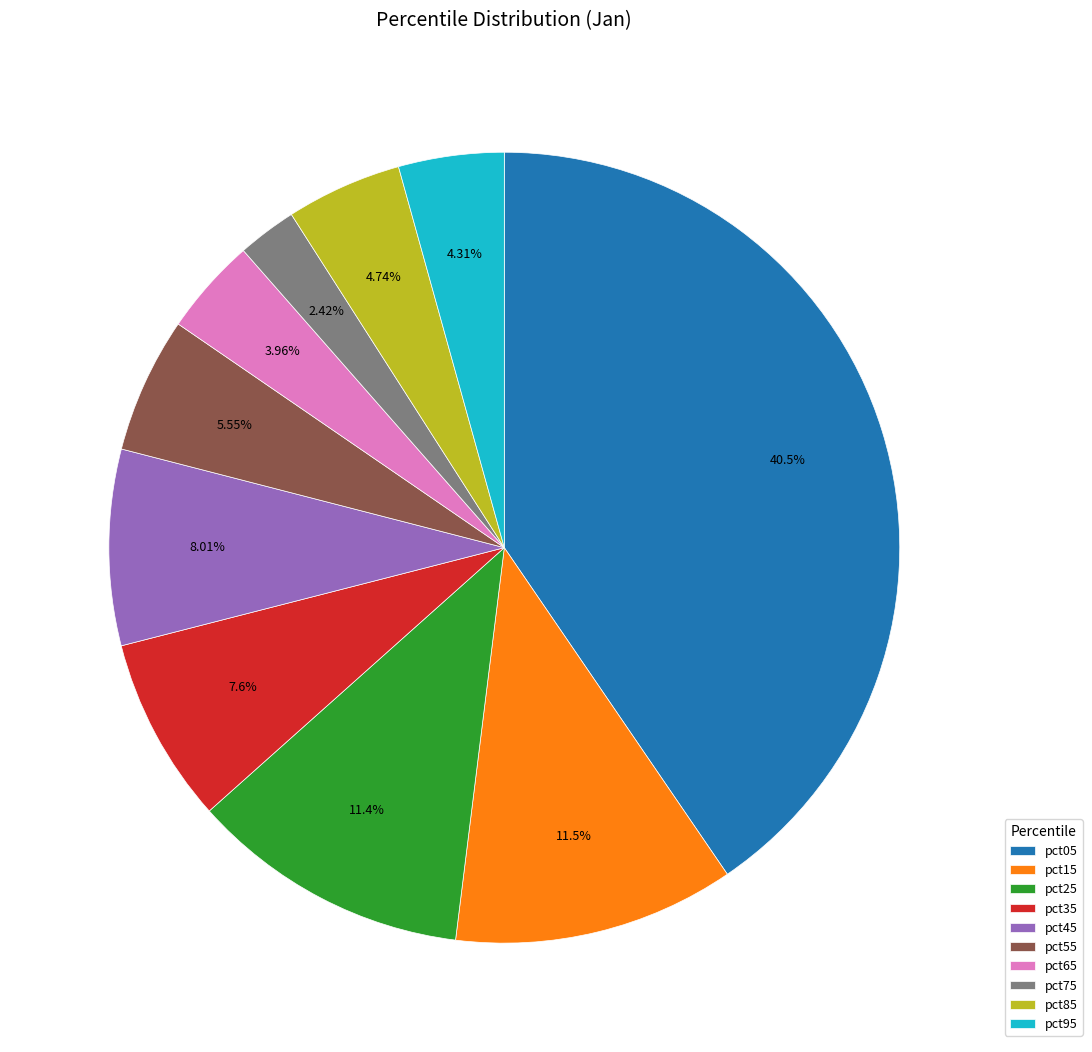

What is the total percentage of pct25 and pct85?

16.2%